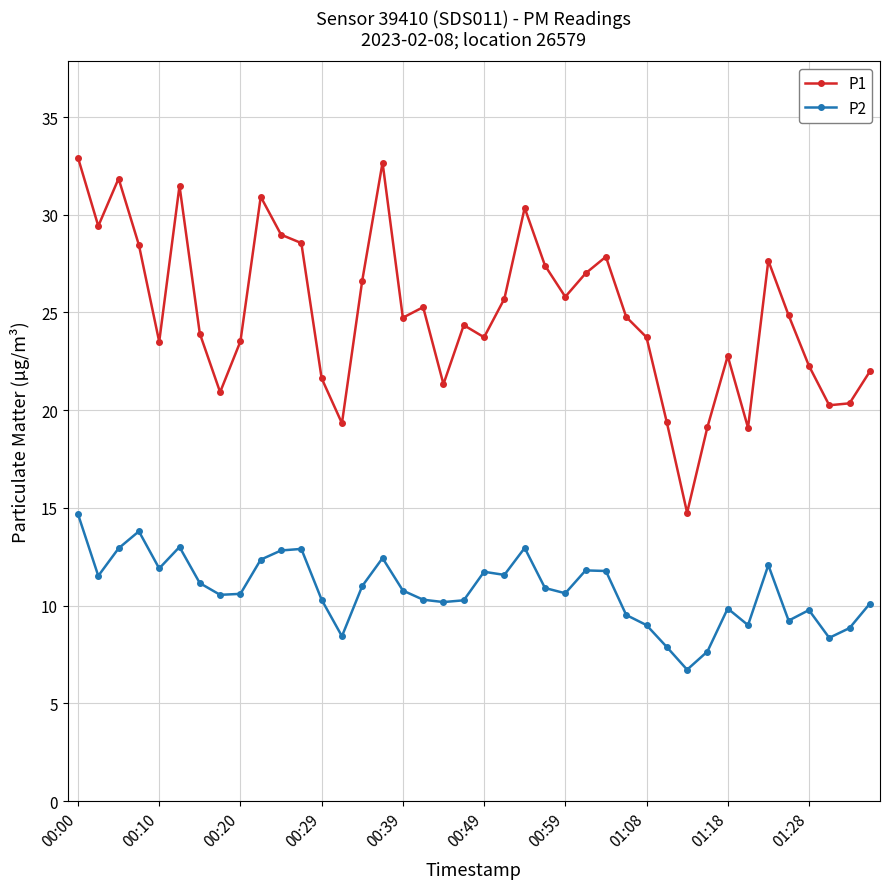

What is the value of the P1 point at the 8th from the left?

20.9